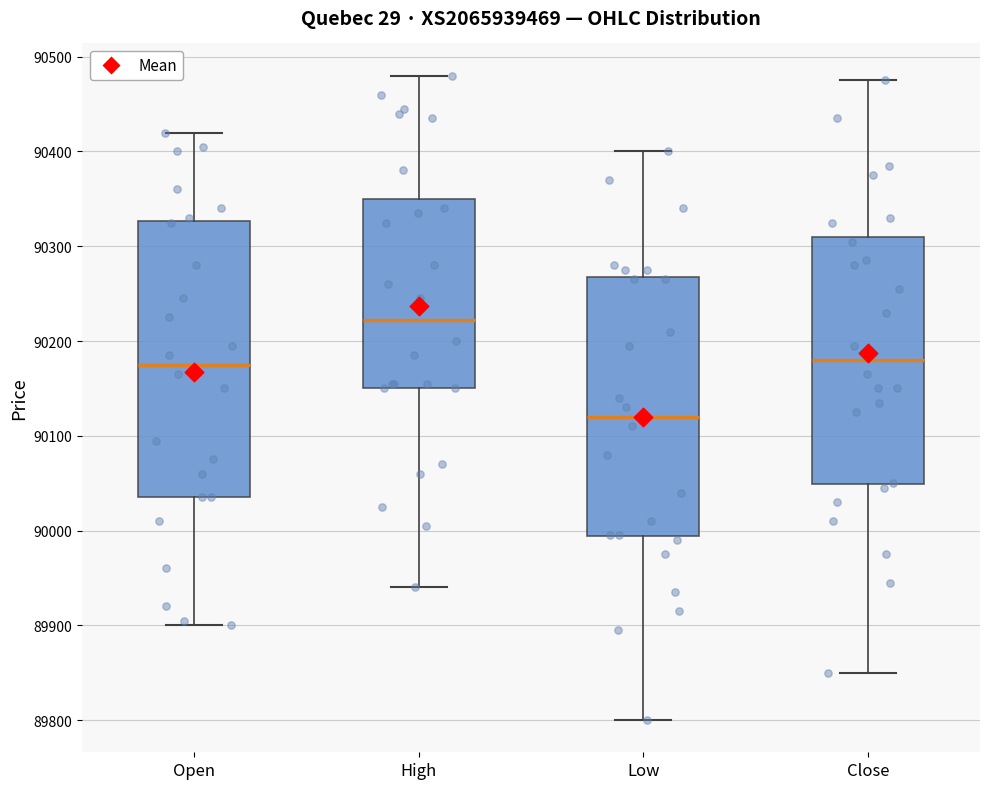

Which box has the highest median line?

High